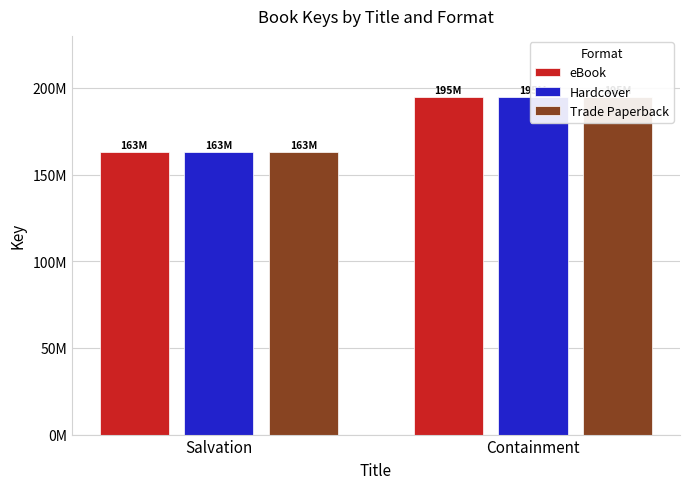

Count the number of data series in this chart.

3